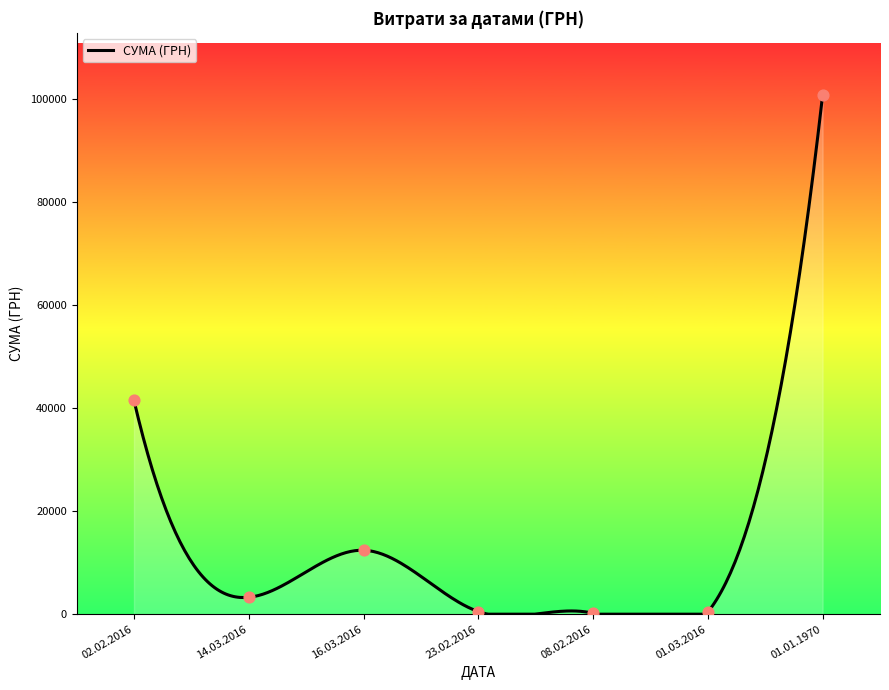

Approximately how many times larger is the value at 14.03.2016 compared to 23.02.2016?

6.4